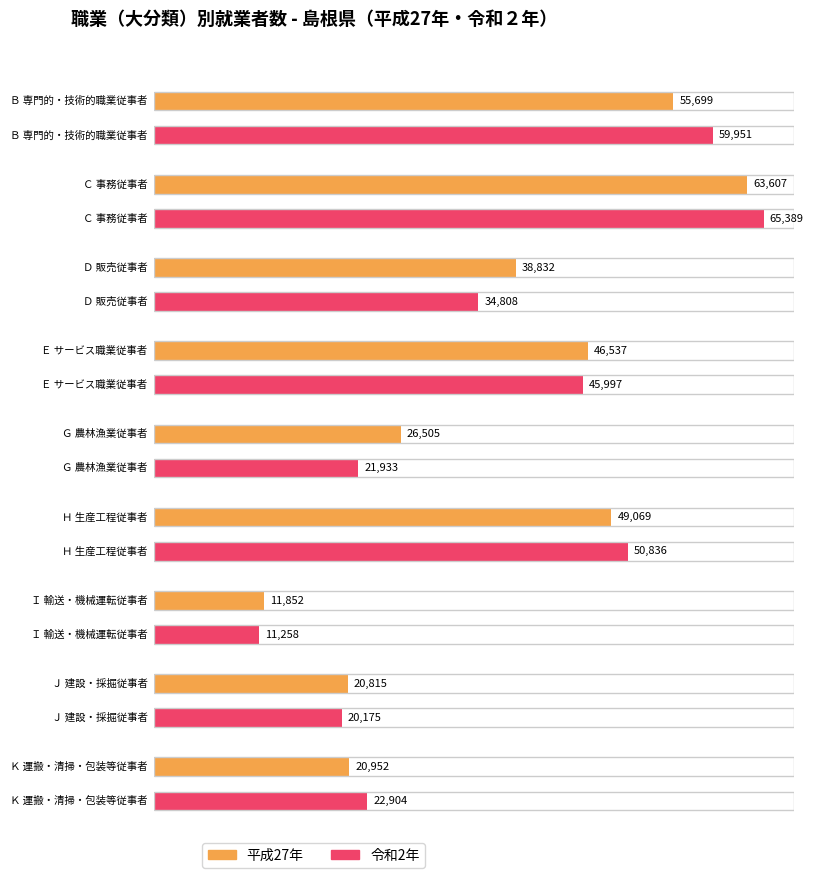

The value of 令和2年 at Ｊ 建設・採掘従事者 is 20175. True or false?

True